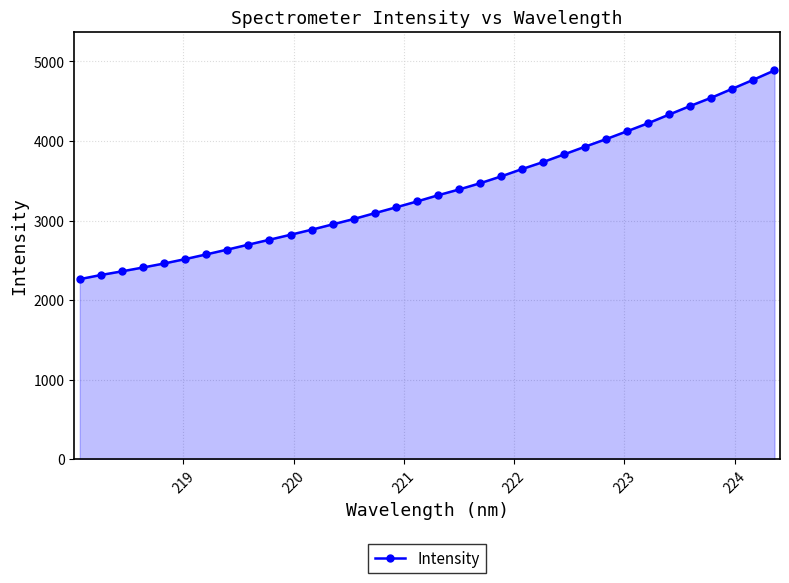

What is the value of the 13th point from the left?

2951.7